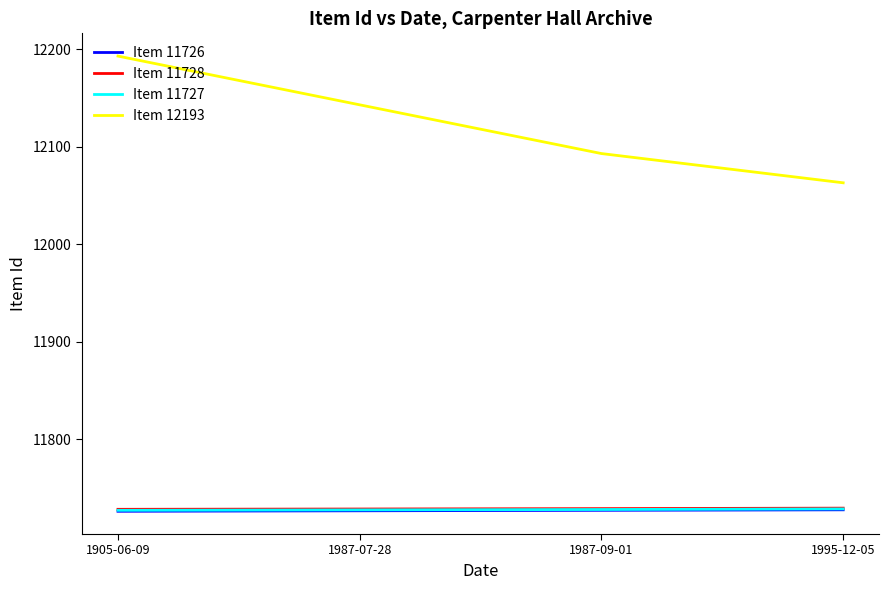

List the labels in order of Item 12193 value, smallest first.

1995-12-05, 1987-09-01, 1987-07-28, 1905-06-09